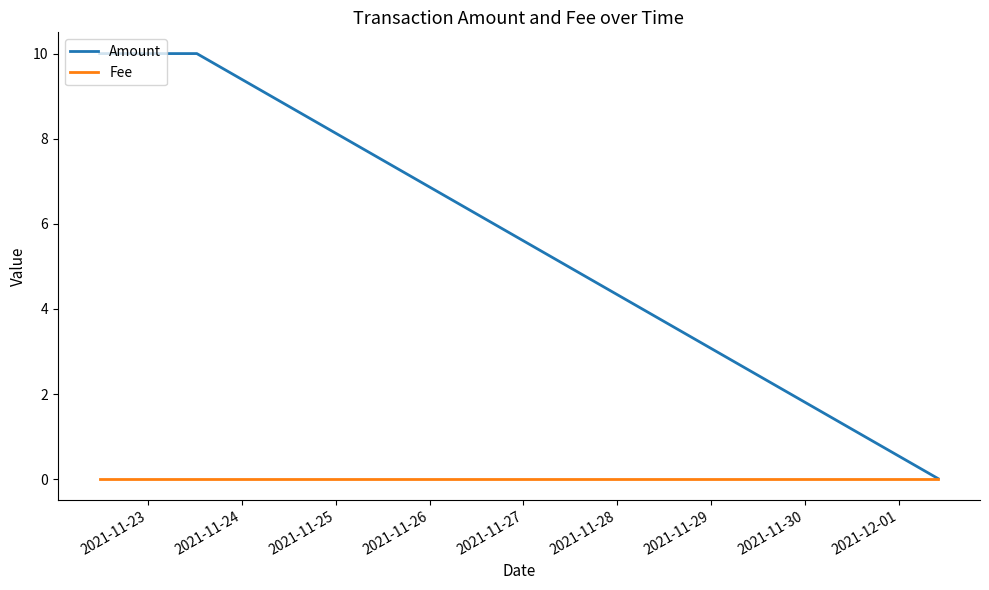

Rank the series by their maximum value, from lowest to highest.

Fee, Amount